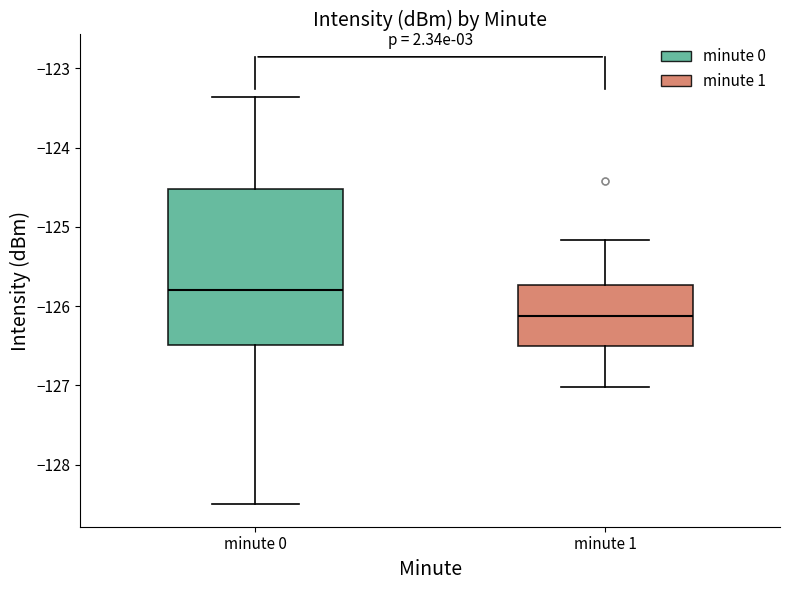

Reading left to right, transcribe this box plot: for each box, give where its median line is, the range the box spans, and where its two whiskers end, as read against the y-axis. The values are not printed on the chart, so give them approximately, as read against the axis.

minute 0: median -125.8, box -126.5 to -124.5, whiskers -128.5 to -123.4
minute 1: median -126.1, box -126.5 to -125.7, whiskers -127.0 to -125.2